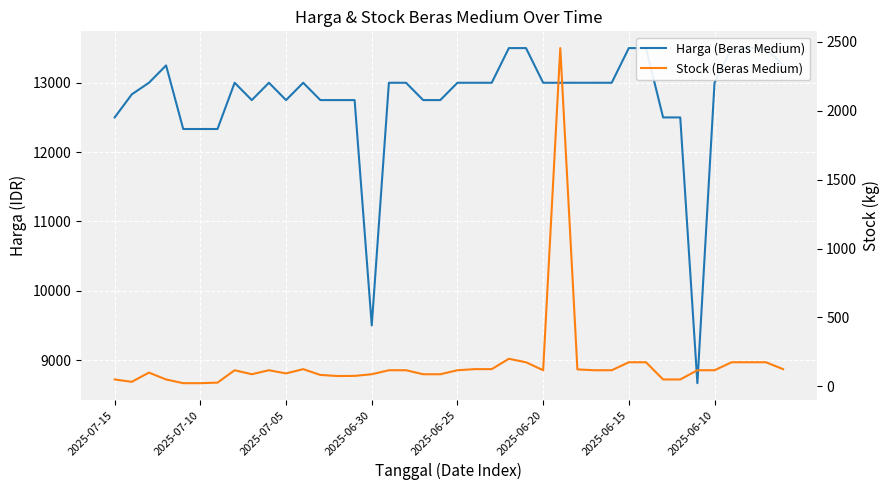

At 2025-06-20, list the series in order from smallest to largest.

Stock (Beras Medium), Harga (Beras Medium)